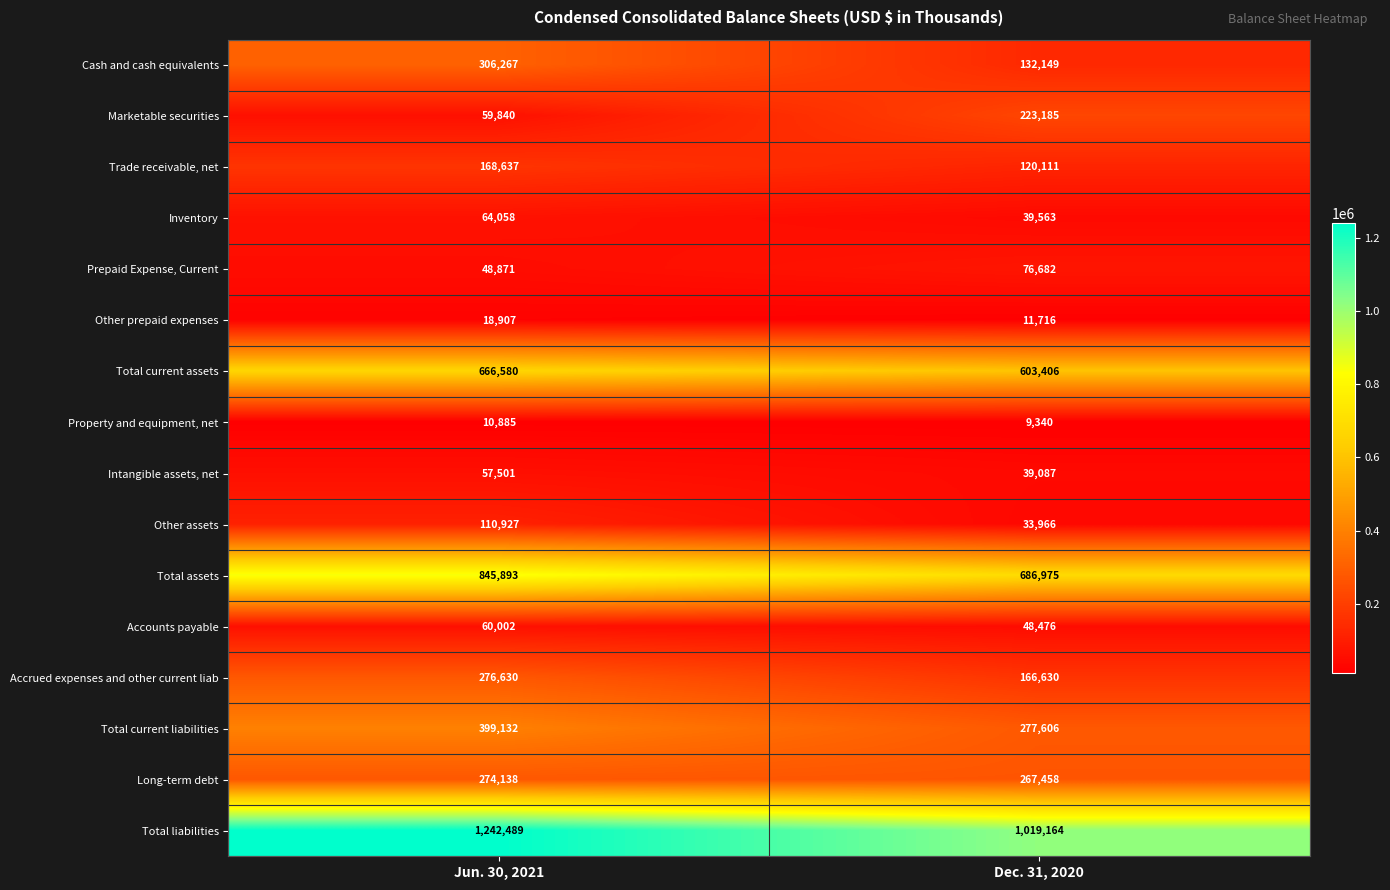

Which category has the lowest value in the Accrued expenses and other current liab series?

Dec. 31, 2020